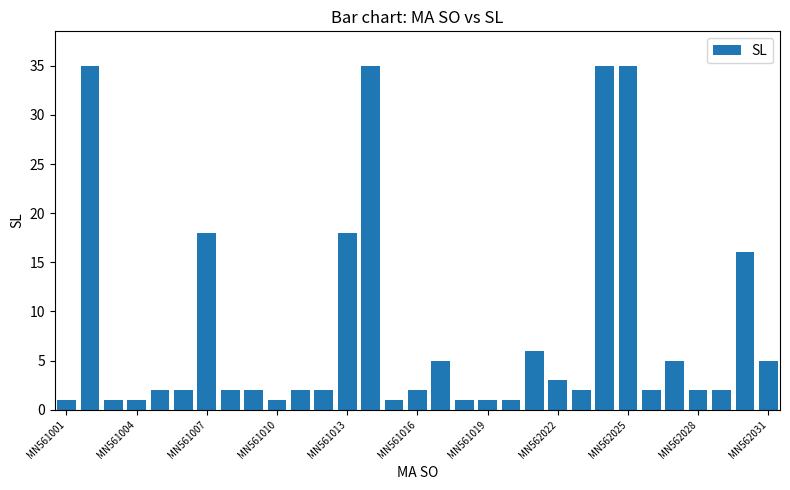

What is the maximum value shown in the chart?

35